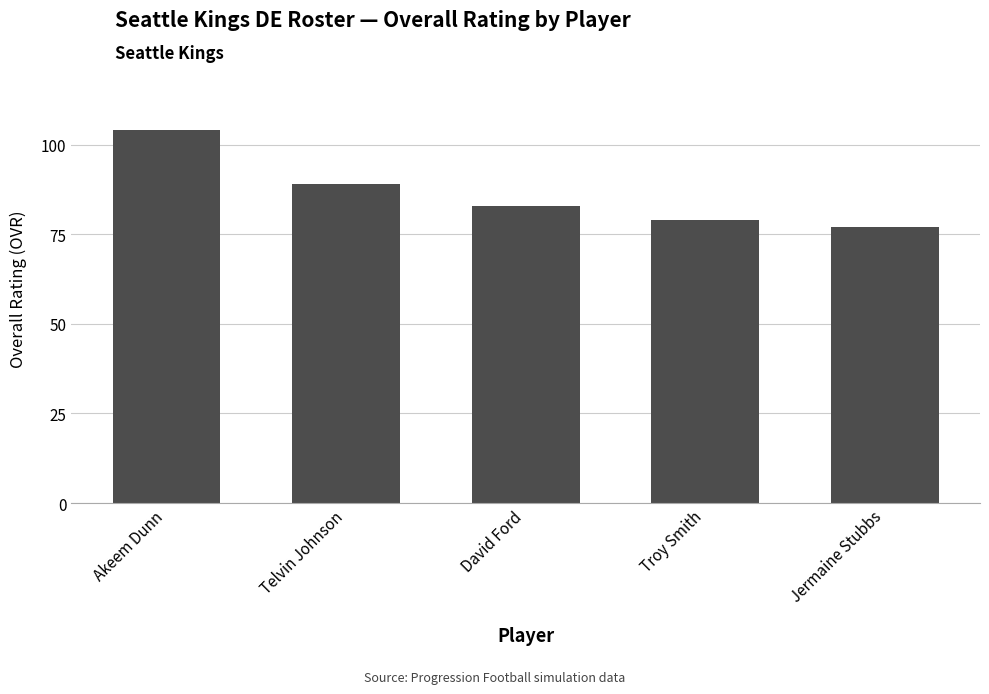

Rank the categories by value from highest to lowest.

Akeem Dunn, Telvin Johnson, David Ford, Troy Smith, Jermaine Stubbs